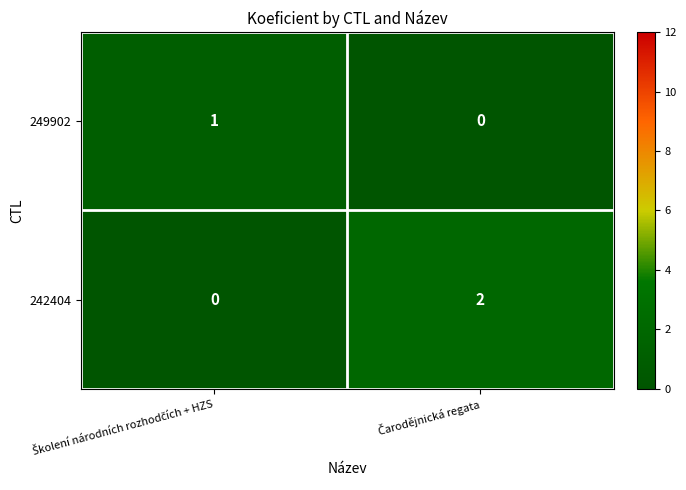

Which series has the largest total across all categories?

242404